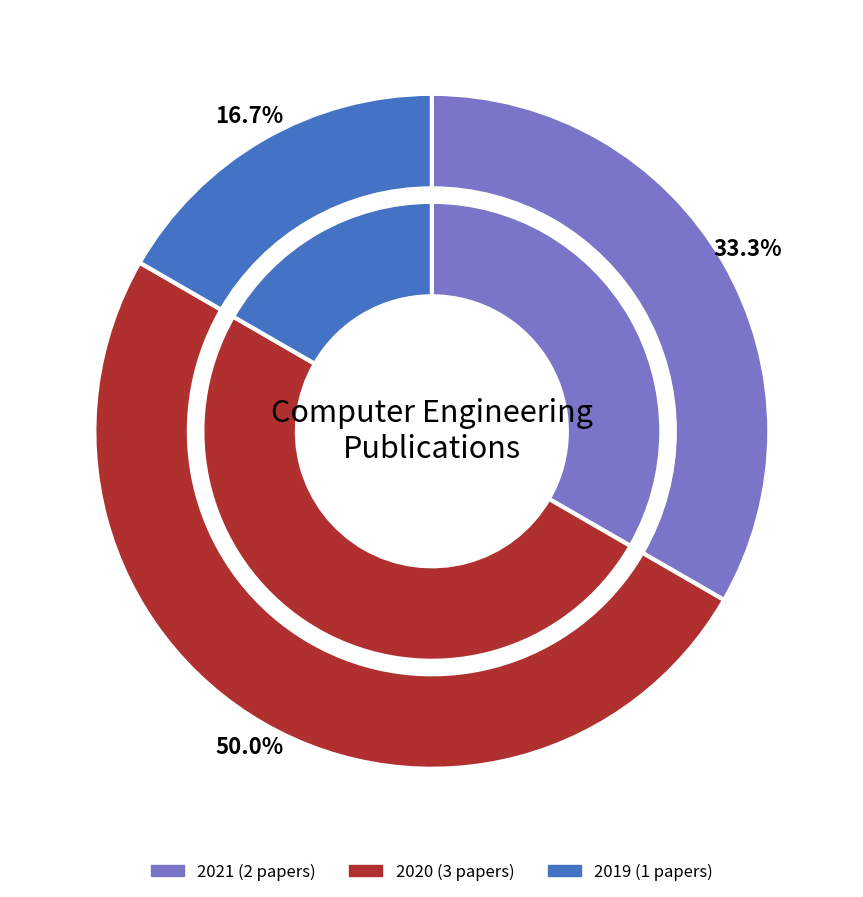

Which slice is the smallest?

2019